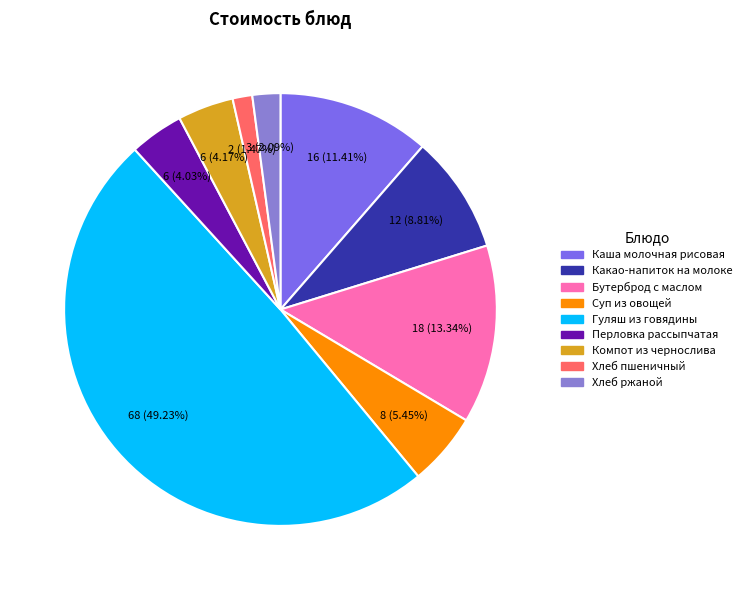

Combined, what portion of the pie is Гуляш из говядины and Бутерброд с маслом?

62.6%